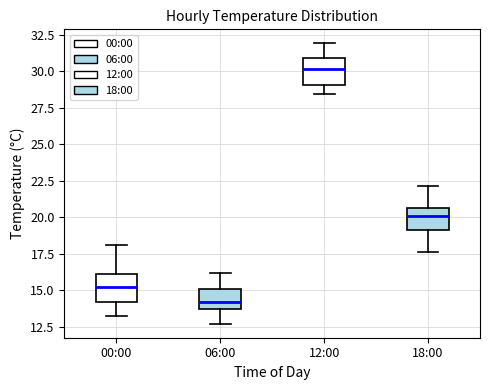

Reading left to right, read every box against the y-axis: the position of its median line, the range the box covers, and the ends of its whiskers. The values are not printed on the chart, so give them approximately, as read against the axis.

00:00: median 15.0, box 14.0 to 16.0, whiskers 13.0 to 18.0
06:00: median 14.0, box 13.5 to 15.0, whiskers 12.5 to 16.0
12:00: median 30.0, box 29.0 to 31.0, whiskers 28.5 to 32.0
18:00: median 20.0, box 19.0 to 20.5, whiskers 17.5 to 22.0